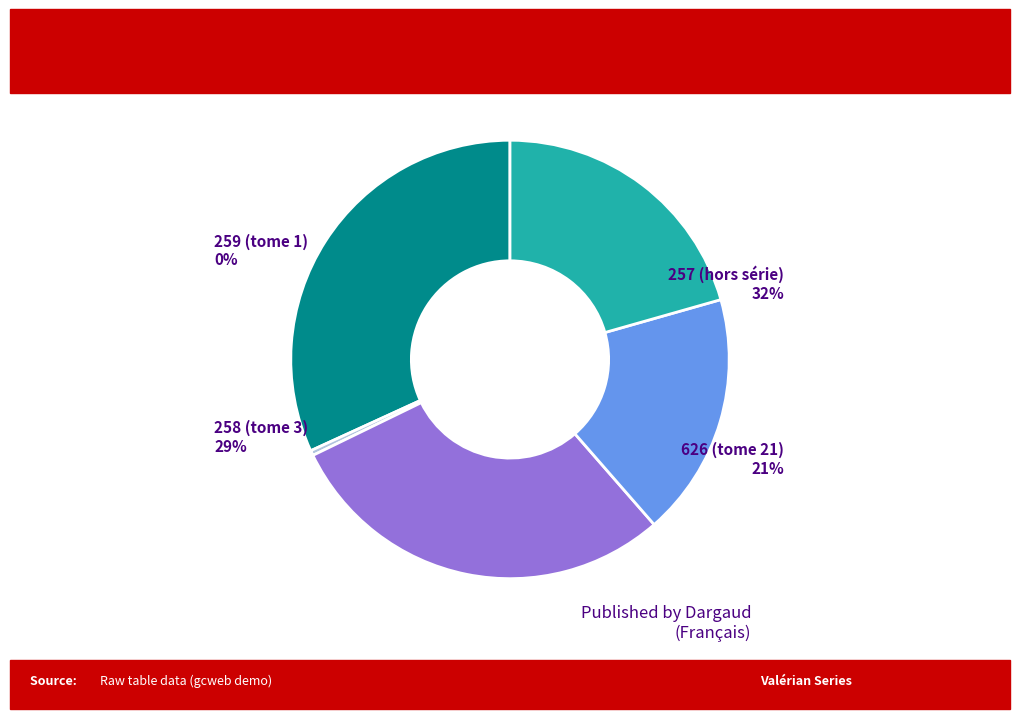

Rank the categories by value from lowest to highest.

259 (tome 1), 101 (tome 20), 626 (tome 21), 258 (tome 3), 257 (hors série)